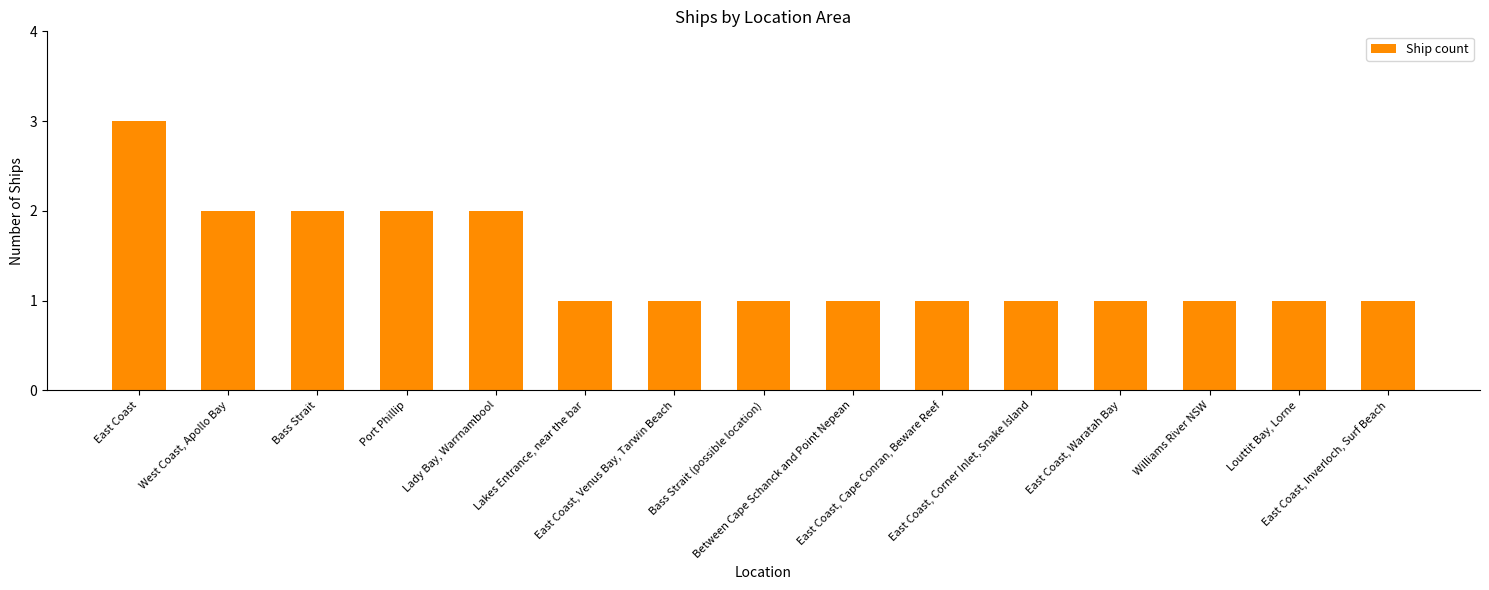

What is the difference between the maximum and second lowest values?

2